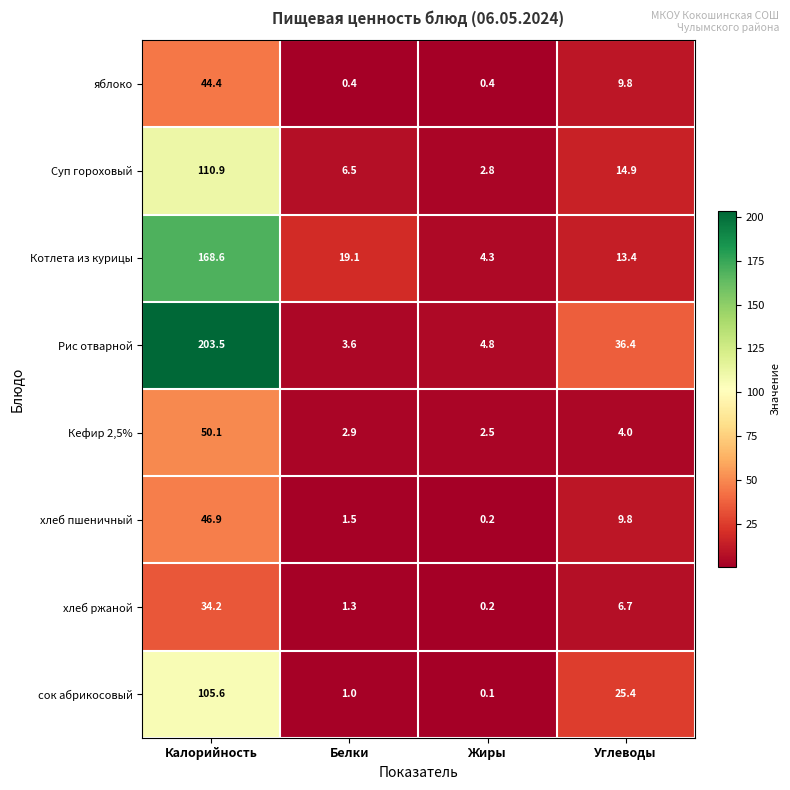

Between Белки and Углеводы, which series saw the biggest shift?

Рис отварной